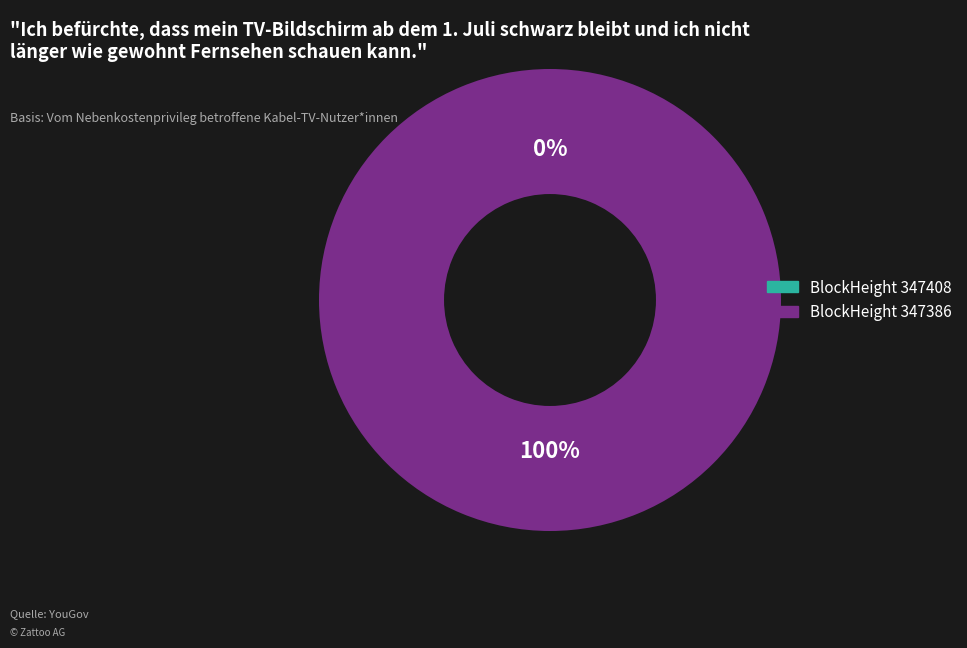

Is it true that 347408 is 0% of the pie?

True